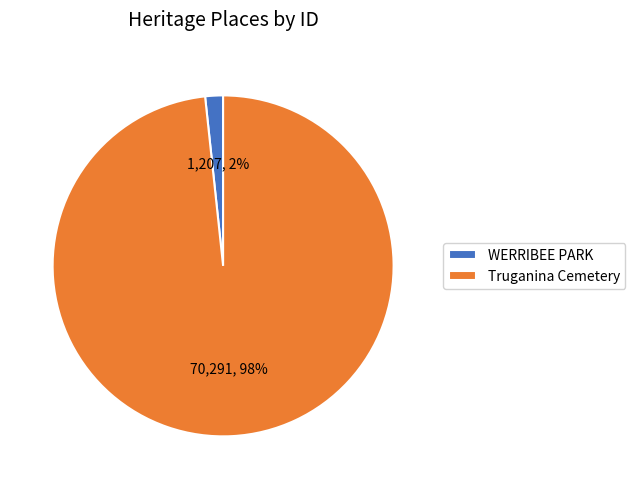

Which slice is the largest?

Truganina Cemetery